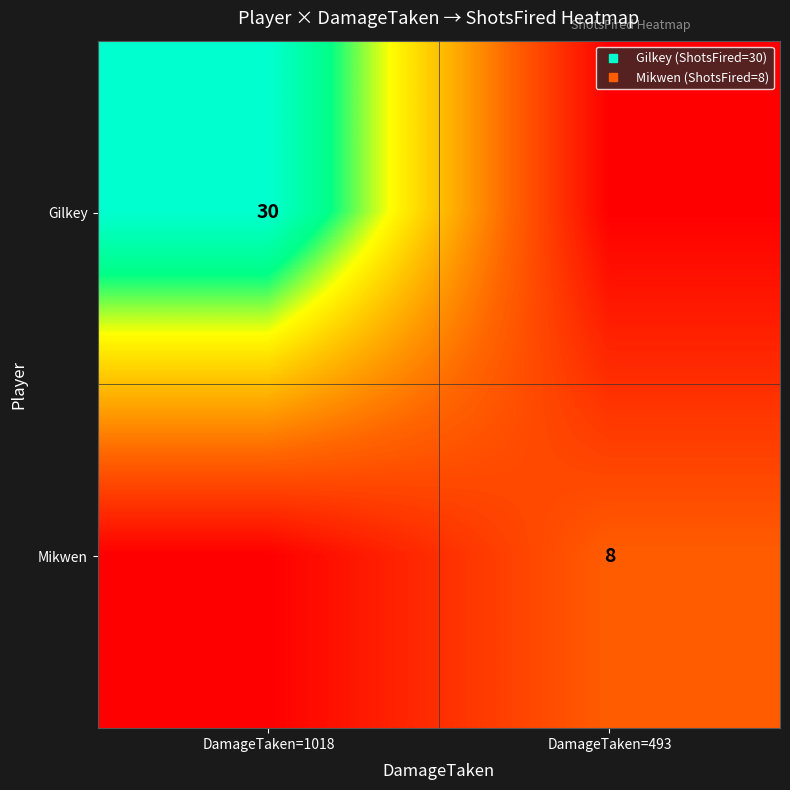

How many data points does each series have?

2